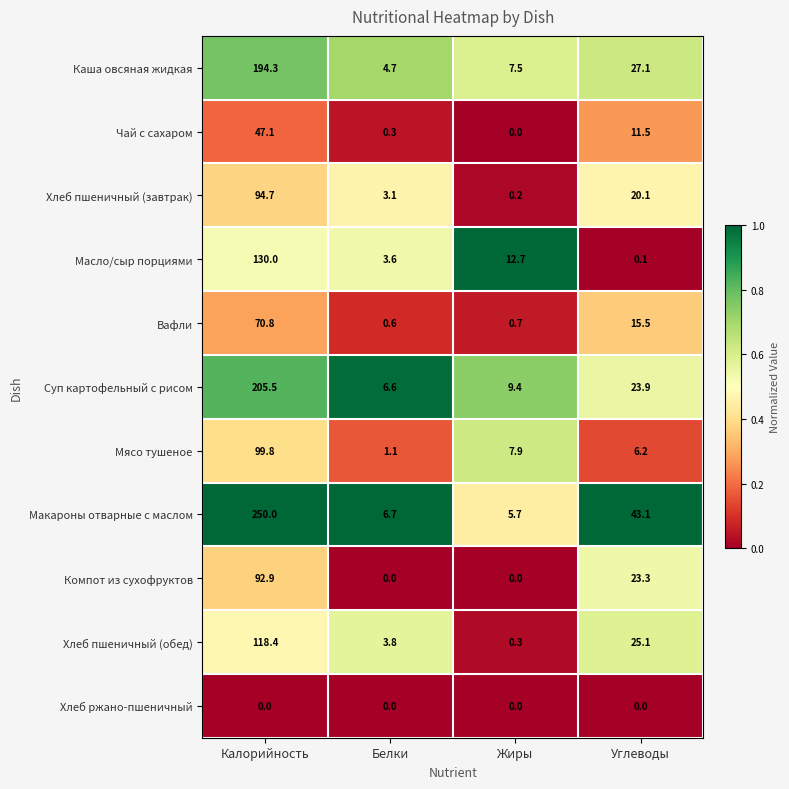

Which category has the lowest value in the Хлеб пшеничный (завтрак) series?

Жиры